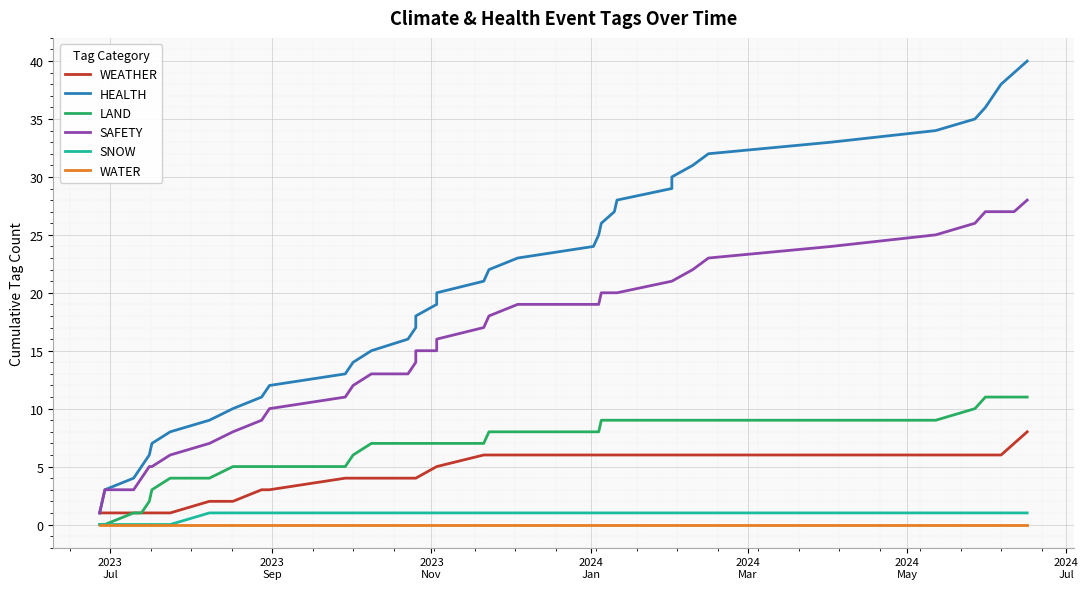

What is the average value of the SAFETY series?

16